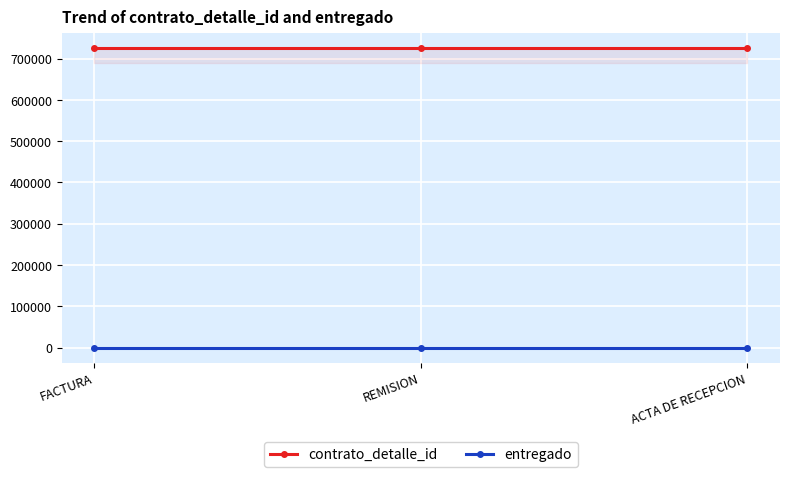

The contrato_detalle_id series shows 724937 at ACTA DE RECEPCION. True or false?

True